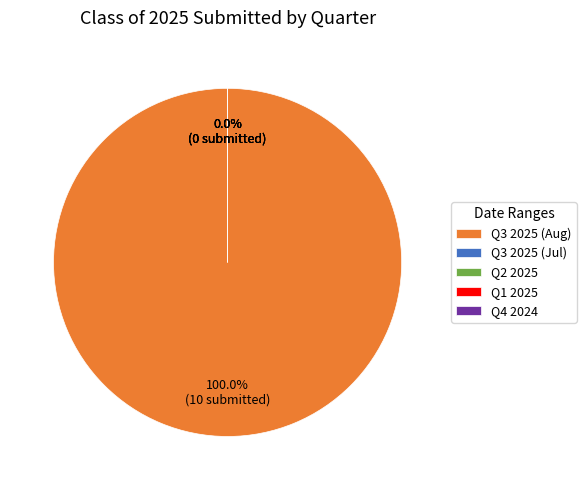

Which slice represents more than half of the pie?

08/18/2025